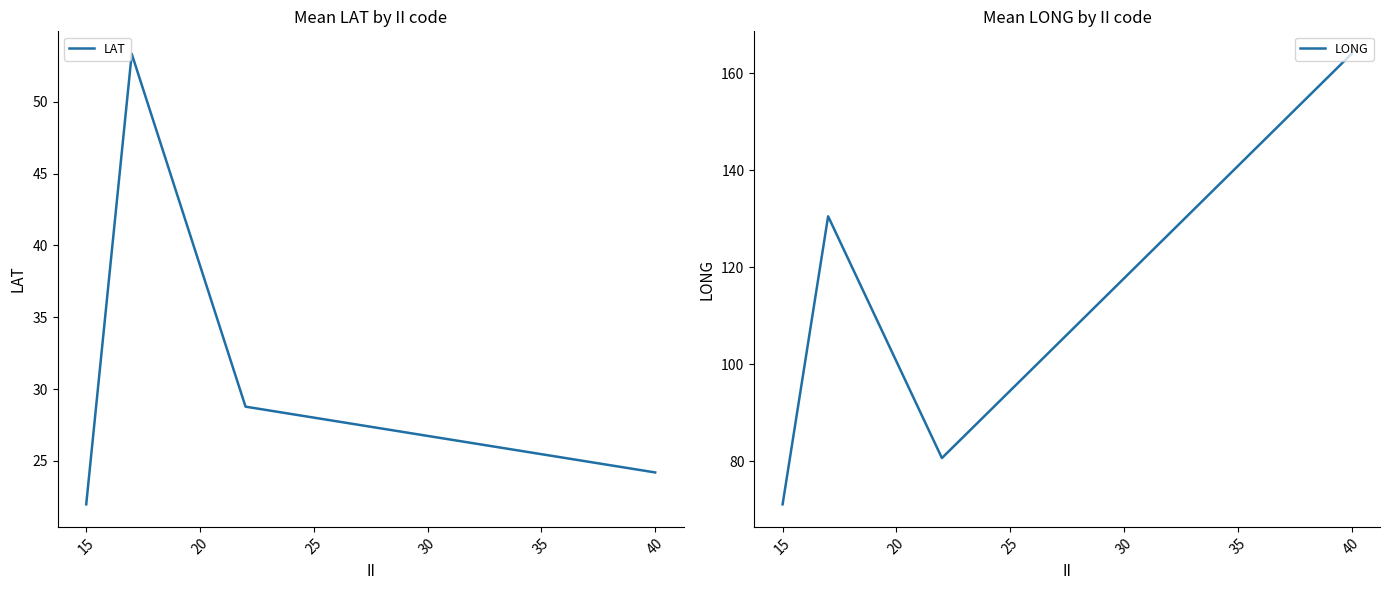

What are all the series names shown in the legend?

LAT, LONG